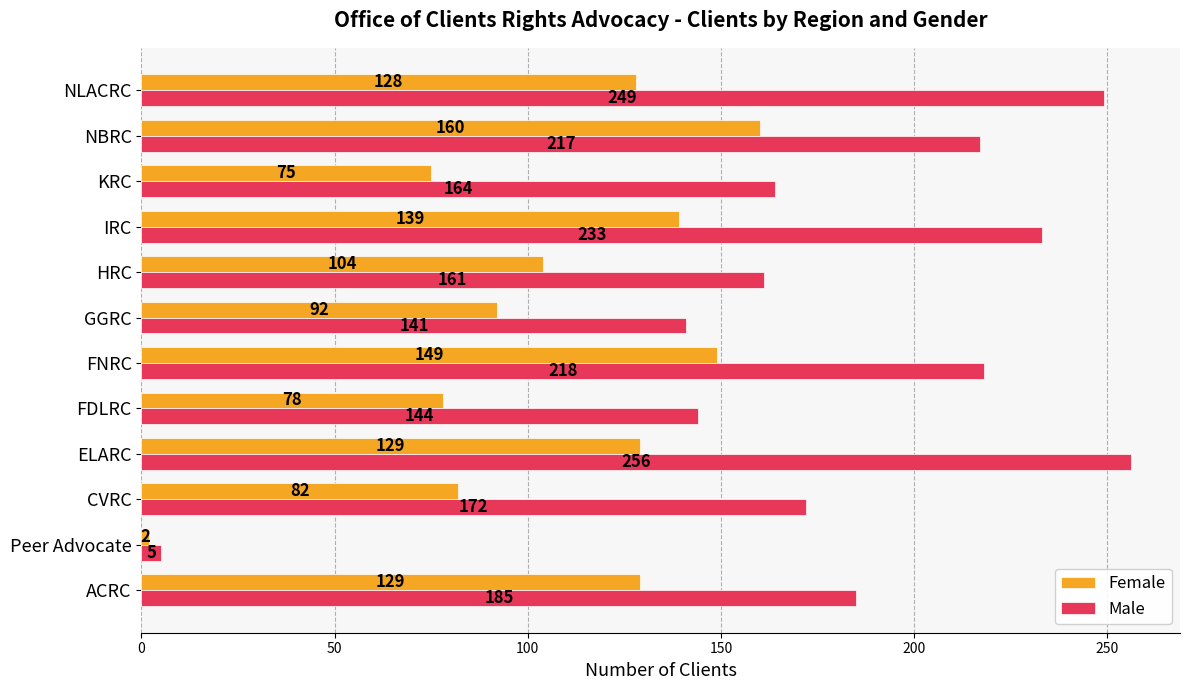

What is the difference between the second highest and minimum values in the Male series?

244